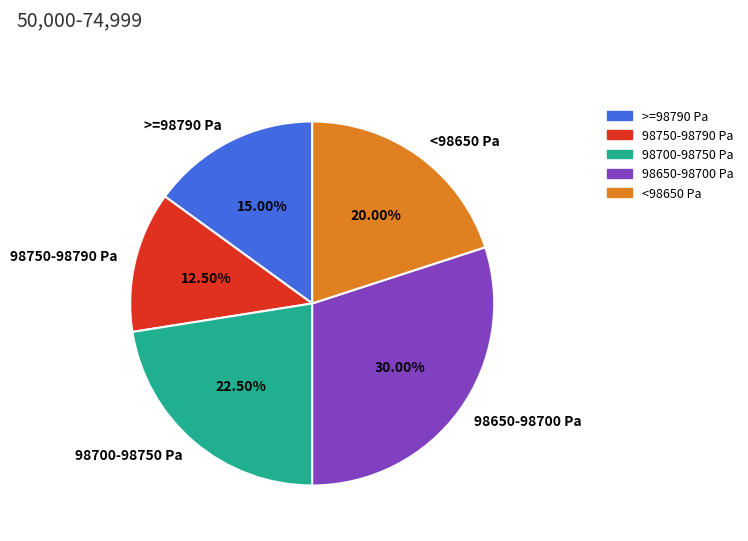

Which category has the smallest portion of the pie?

98750-98790 Pa